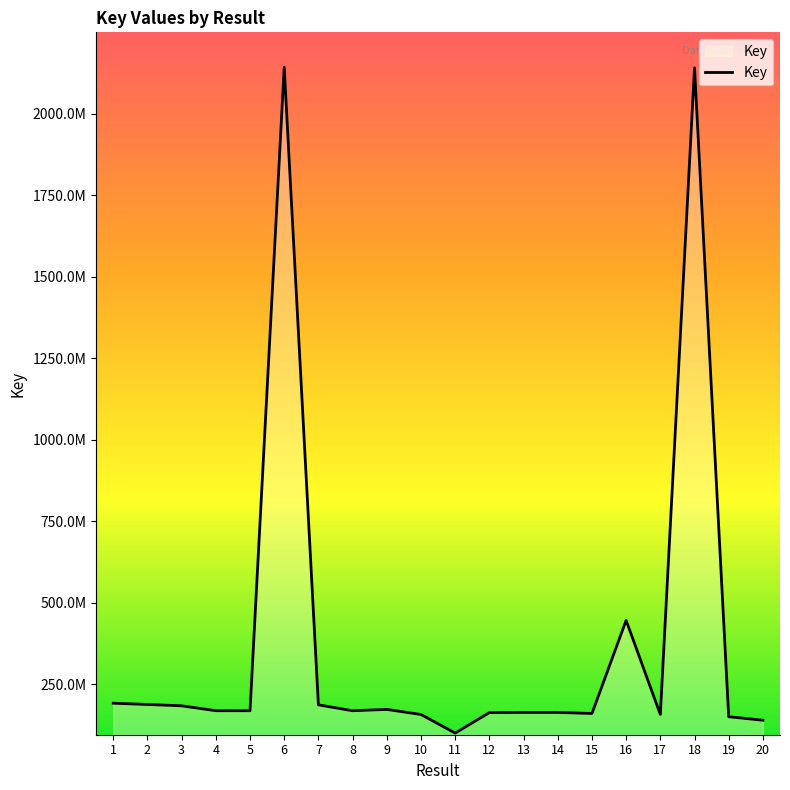

At which category does the data reach its first local valley?

5